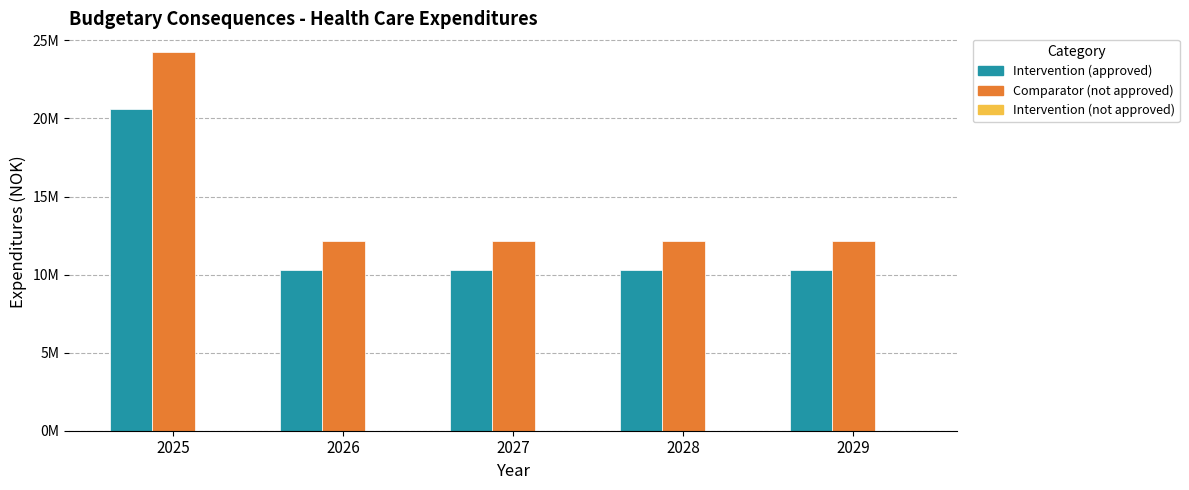

Reading left to right, extract all data points from this chart.

Intervention (approved): 2025=20604000	2026=10302000	2027=10302000	2028=10302000	2029=10302000
Comparator (not approved): 2025=24240000	2026=12120000	2027=12120000	2028=12120000	2029=12120000
Intervention (not approved): 2025=0	2026=0	2027=0	2028=0	2029=0